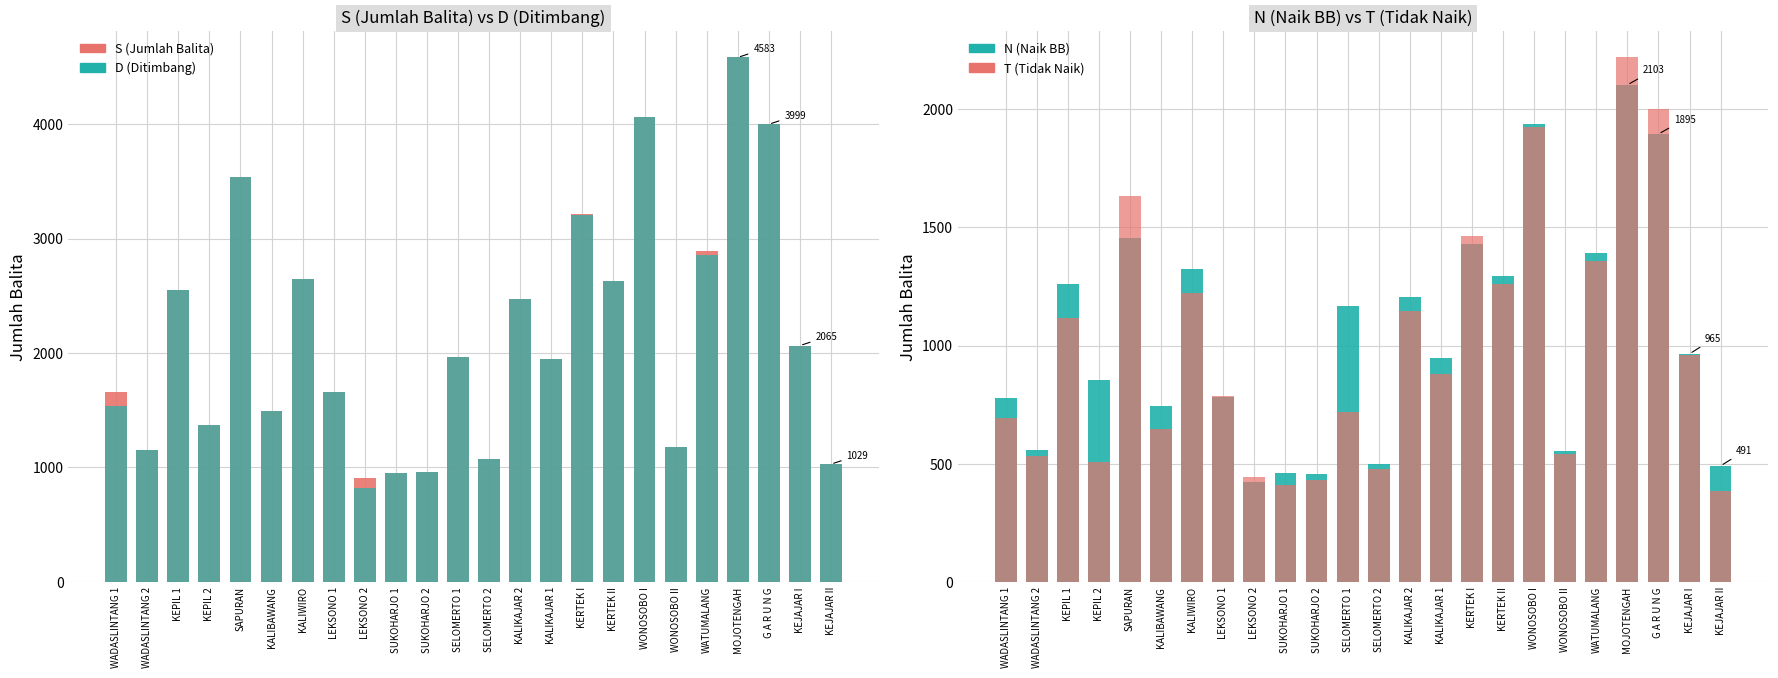

What is the greatest value displayed?

4583